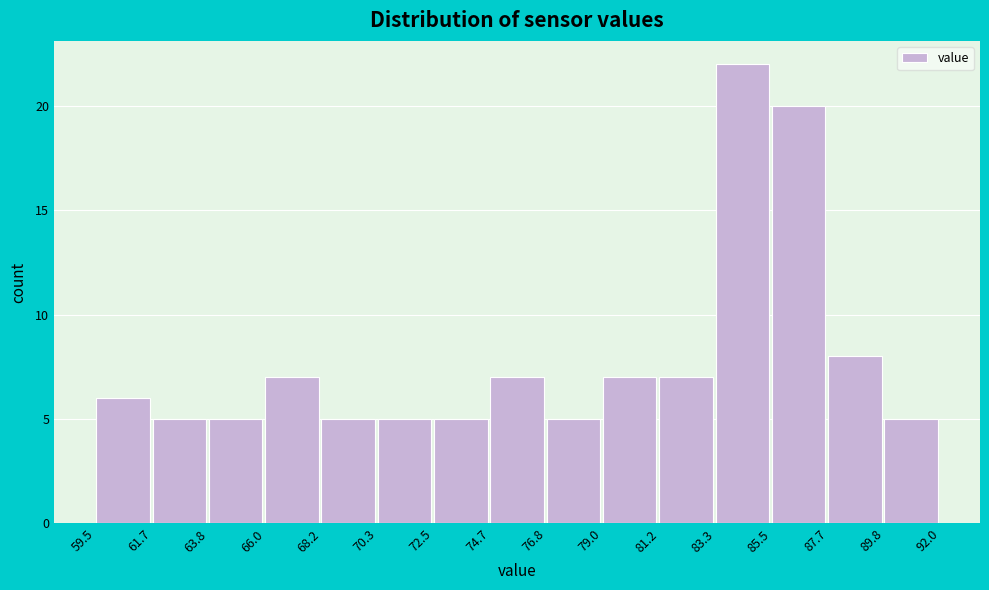

Which range on the x-axis has the tallest bar?

83.3 to 85.5